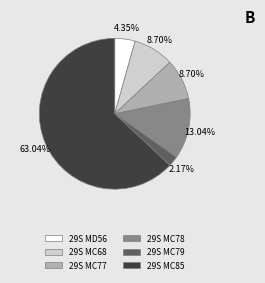

Between 29S MC85 and 29S MC77, which is larger?

29S MC85